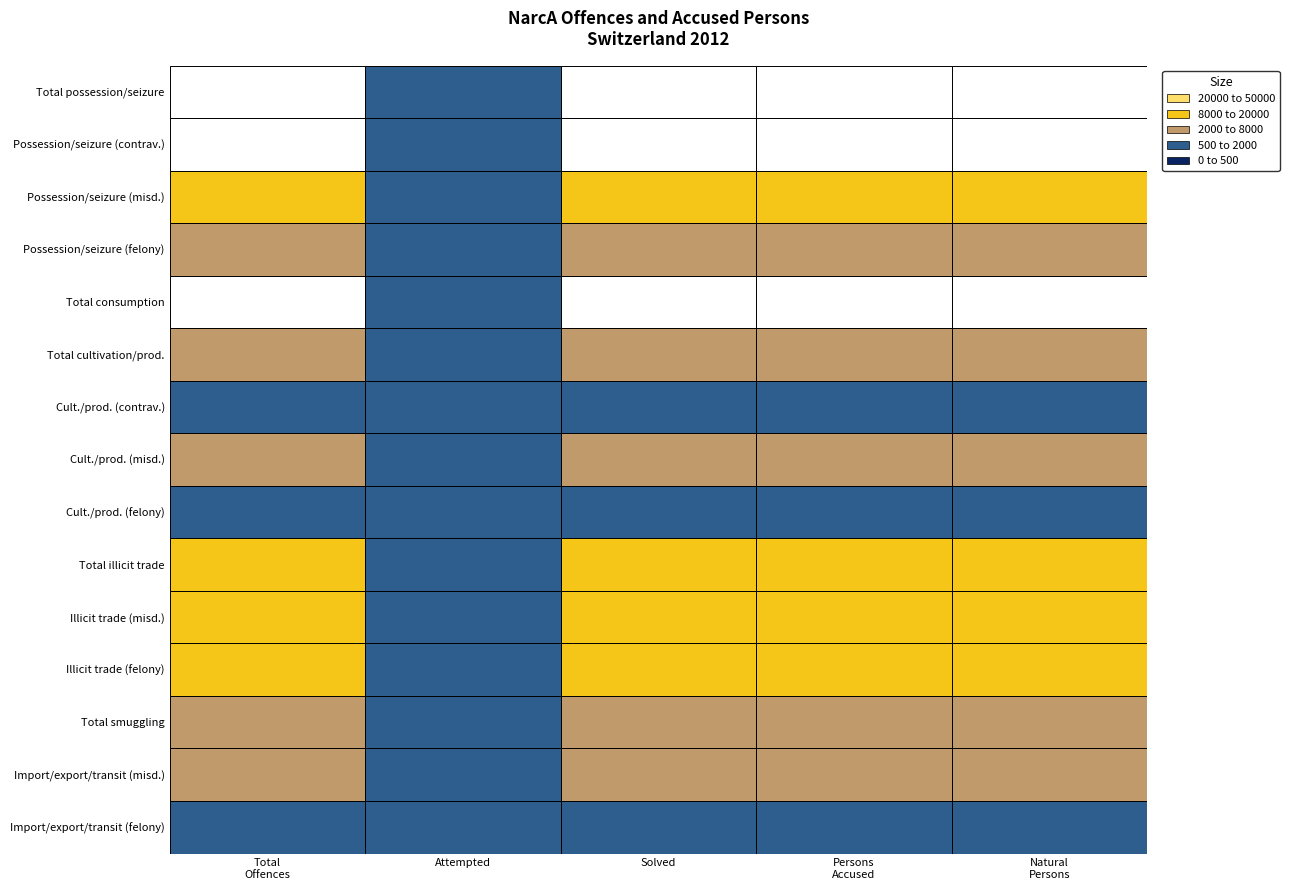

Reading left to right, extract all data points from this chart.

Total possession/seizure: Total Offences=38014	of which attempted=11	of which solved=34967	Total Persons accused=28161	of which natural persons=28160
Possession/seizure (contravention): Total Offences=28600	of which attempted=6	of which solved=26098	Total Persons accused=21227	of which natural persons=21226
Possession/seizure (misdemeanour): Total Offences=7994	of which attempted=5	of which solved=7481	Total Persons accused=6811	of which natural persons=6810
Possession/seizure (felony): Total Offences=1420	of which attempted=0	of which solved=1388	Total Persons accused=1378	of which natural persons=1378
Total consumption: Total Offences=44789	of which attempted=12	of which solved=44747	Total Persons accused=34211	of which natural persons=34211
Total cultivation/production: Total Offences=1442	of which attempted=9	of which solved=1425	Total Persons accused=1367	of which natural persons=1365
Culture/production (contravention): Total Offences=496	of which attempted=2	of which solved=490	Total Persons accused=486	of which natural persons=485
Culture/production (misdemeanour): Total Offences=769	of which attempted=7	of which solved=759	Total Persons accused=739	of which natural persons=737
Culture/production (felony): Total Offences=177	of which attempted=0	of which solved=176	Total Persons accused=160	of which natural persons=160
Total illicit trade: Total Offences=7291	of which attempted=43	of which solved=7184	Total Persons accused=6286	of which natural persons=6285
Illicit trade (misdemeanour): Total Offences=5004	of which attempted=39	of which solved=4928	Total Persons accused=4384	of which natural persons=4383
Illicit trade (felony): Total Offences=2287	of which attempted=4	of which solved=2256	Total Persons accused=2078	of which natural persons=2078
Total smuggling: Total Offences=1326	of which attempted=37	of which solved=1304	Total Persons accused=1269	of which natural persons=1269
Importation/exportation/transit (misdemeanour): Total Offences=993	of which attempted=35	of which solved=978	Total Persons accused=960	of which natural persons=960
Importation/exportation/transit (felony): Total Offences=333	of which attempted=2	of which solved=326	Total Persons accused=317	of which natural persons=317